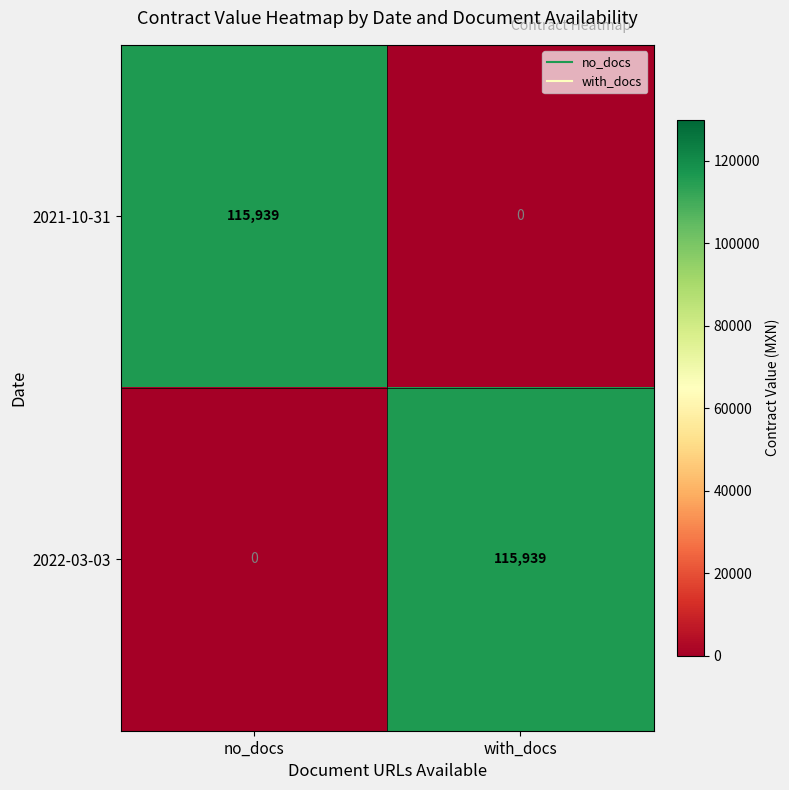

Is it true that 2022-03-03 equals 77591 at no_docs?

False